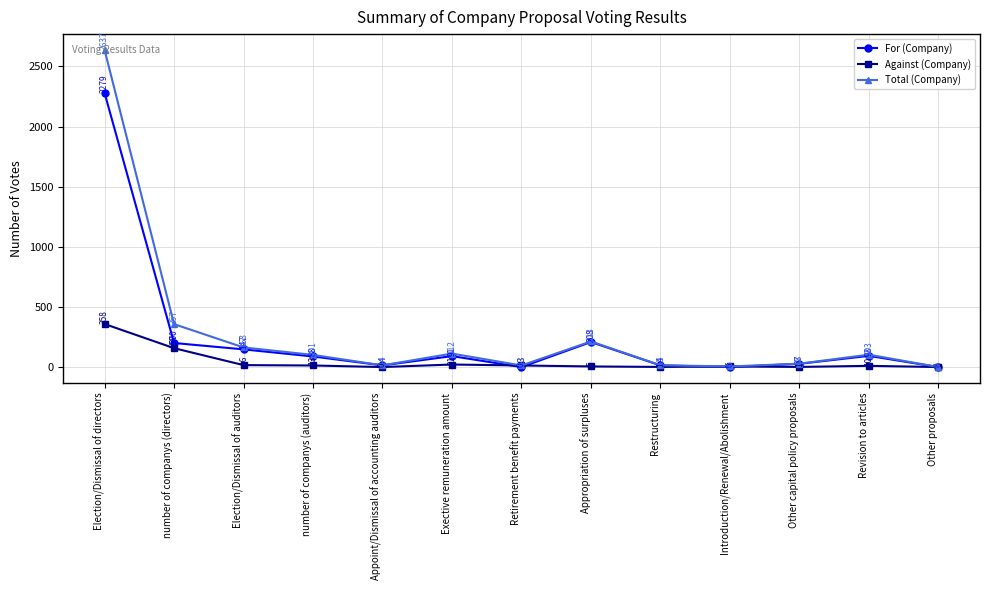

Read the Total (Company) value at Appropriation of surpluses, to the nearest 50.

200